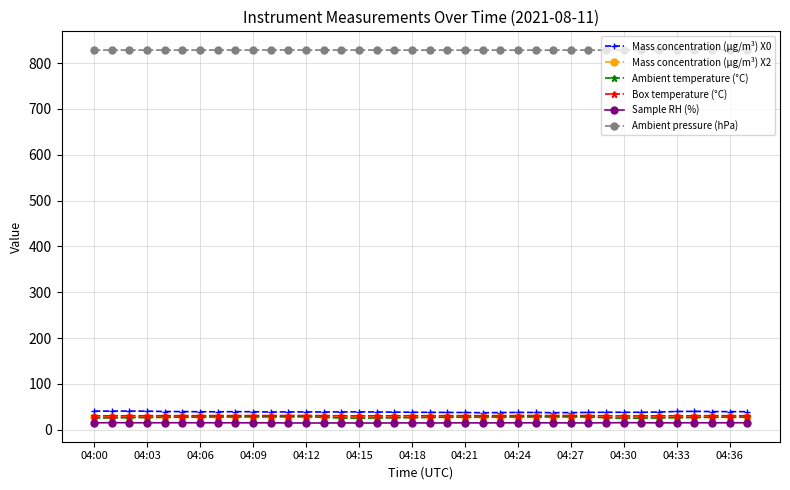

True or false: Mass concentration (μg/m³) X0 and Sample RH (%) cross at least once.

False